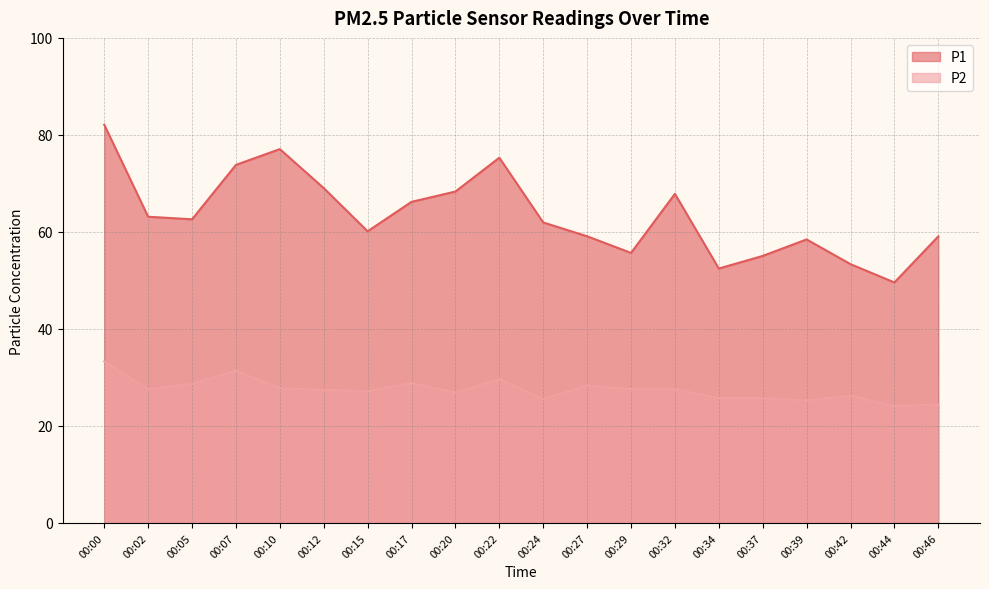

Reading left to right, extract all data points from this chart.

P1: 00:00=82.1	00:02=63.1	00:05=62.6	00:07=73.8	00:10=77.1	00:12=69.0	00:15=60.1	00:17=66.2	00:20=68.3	00:22=75.3	00:24=62.0	00:27=59.1	00:29=55.7	00:32=67.8	00:34=52.5	00:37=55.0	00:39=58.5	00:42=53.4	00:44=49.6	00:46=59.1
P2: 00:00=33.3	00:02=27.6	00:05=28.7	00:07=31.4	00:10=27.8	00:12=27.4	00:15=27.1	00:17=28.9	00:20=26.9	00:22=29.6	00:24=25.6	00:27=28.3	00:29=27.6	00:32=27.6	00:34=25.7	00:37=25.7	00:39=25.2	00:42=26.2	00:44=24.1	00:46=24.4